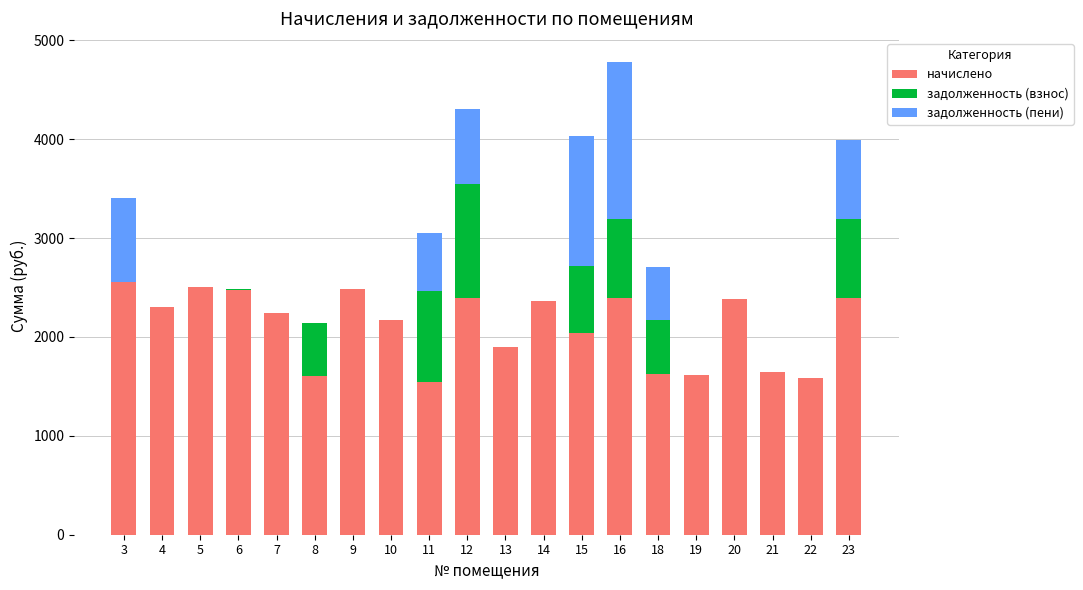

What is the sum of all начислено values?

42223.5